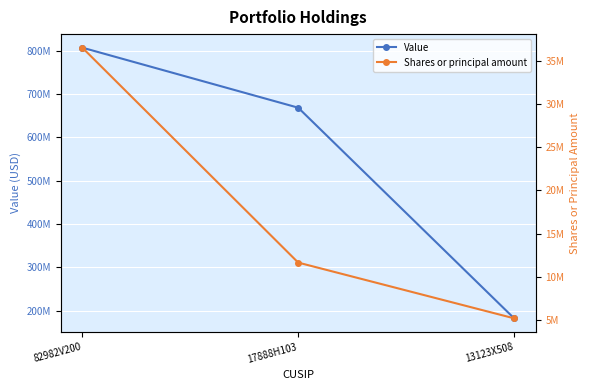

How many data points in Value are less than 668278000?

1